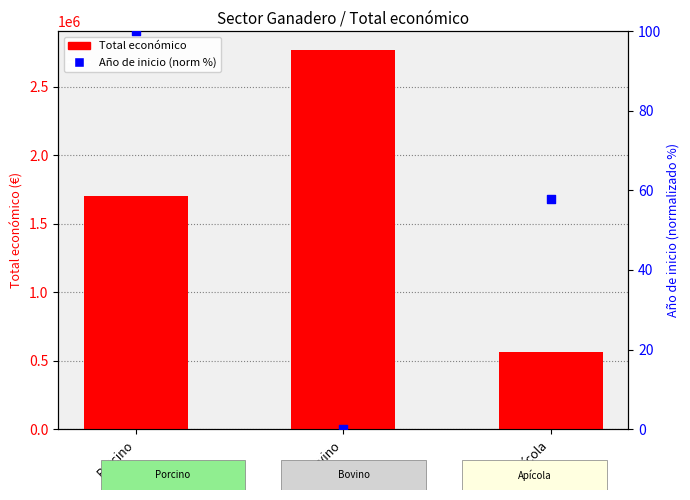

What are all the series names shown in the legend?

Total económico, Año de inicio (norm %)